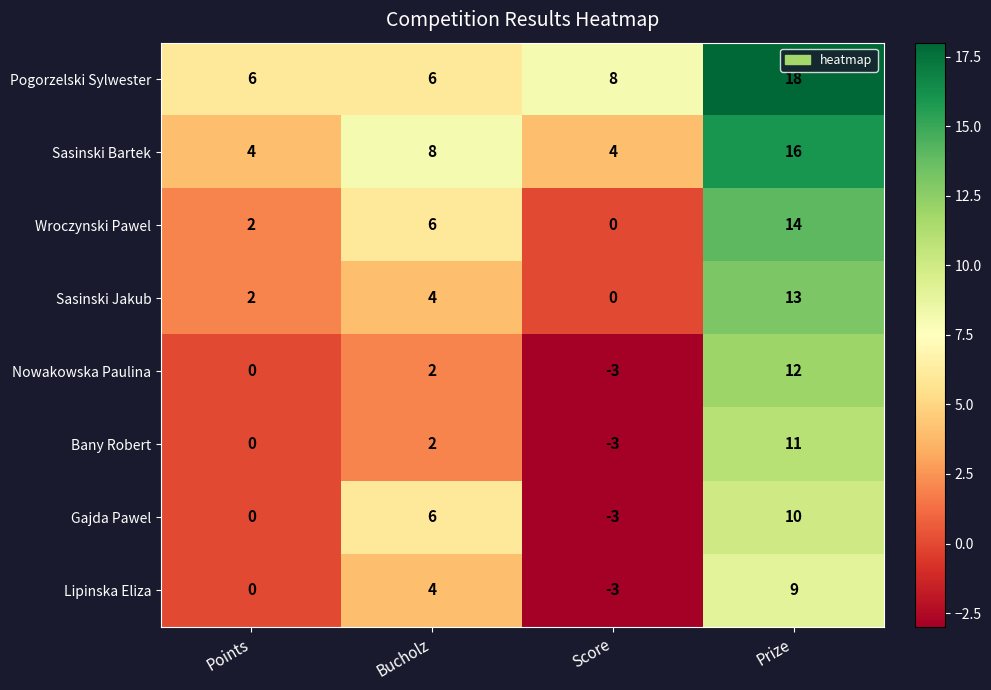

What is the sum of all Nowakowska Paulina values?

11